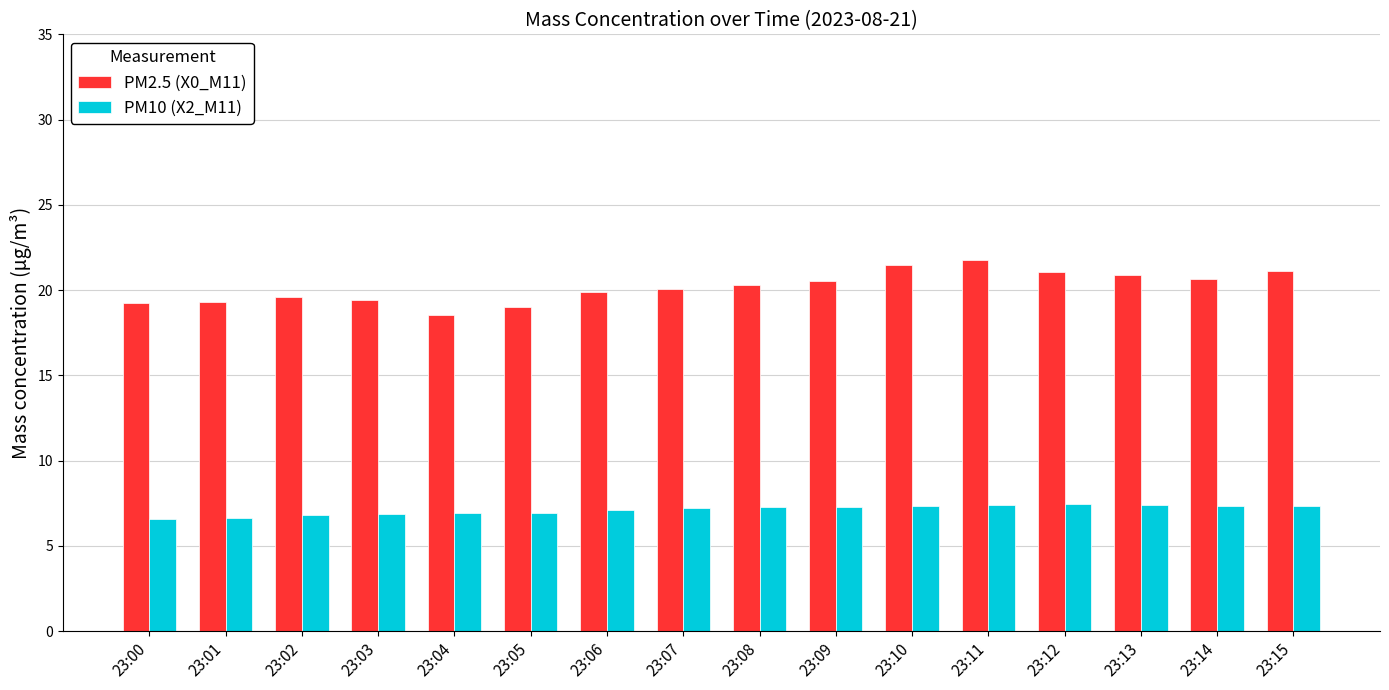

Which series has the largest total across all categories?

PM2.5 (X0_M11)